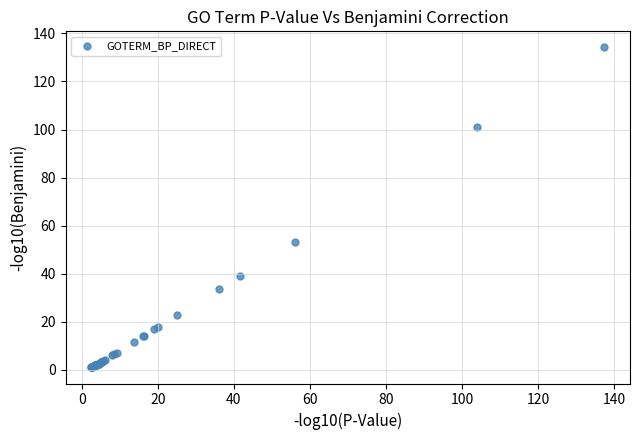

What Y value in the scatter plot is closest to 67?

53.3